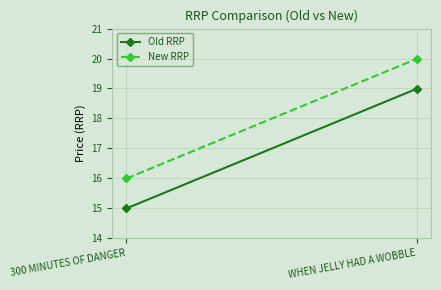

What is the value of the New RRP point at the 1st from the left?

16.0